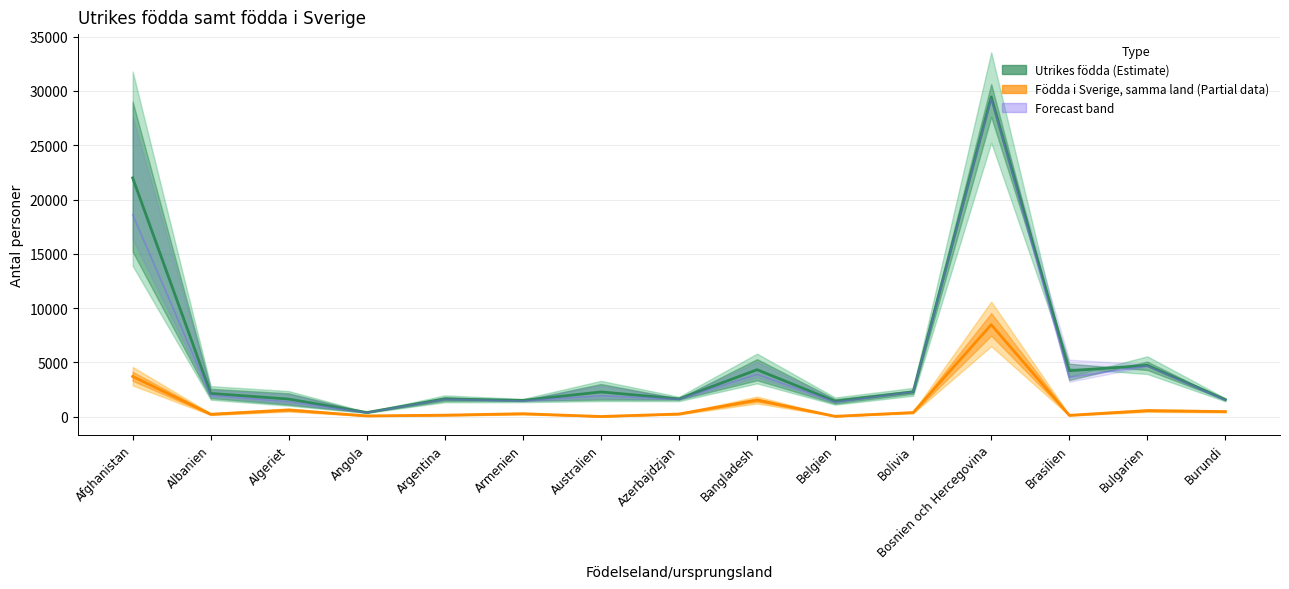

What is the label of the 2nd point from the right?

Bulgarien